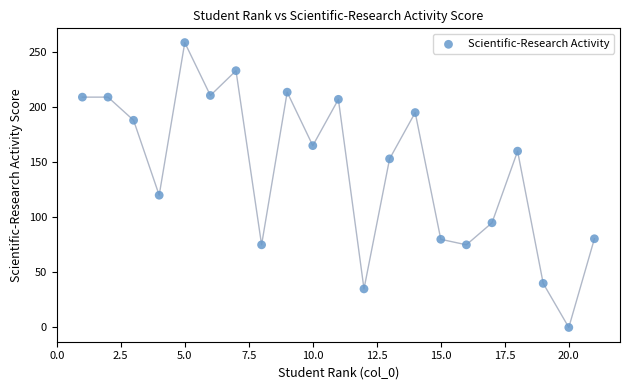

What is the range of X values (max minus min)?

20.0